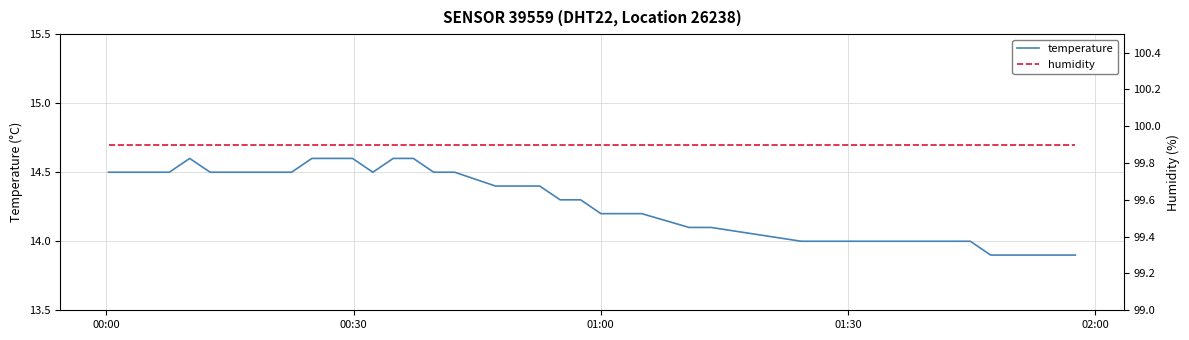

What value does the humidity series have at 00:30?

99.9